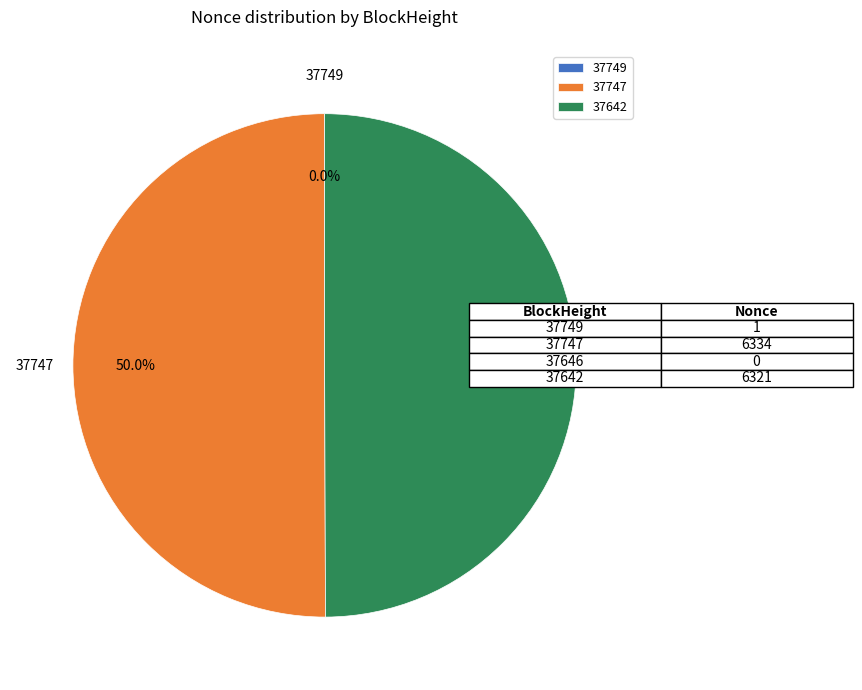

Do 37747 and 37642 together represent more than half of the pie?

Yes